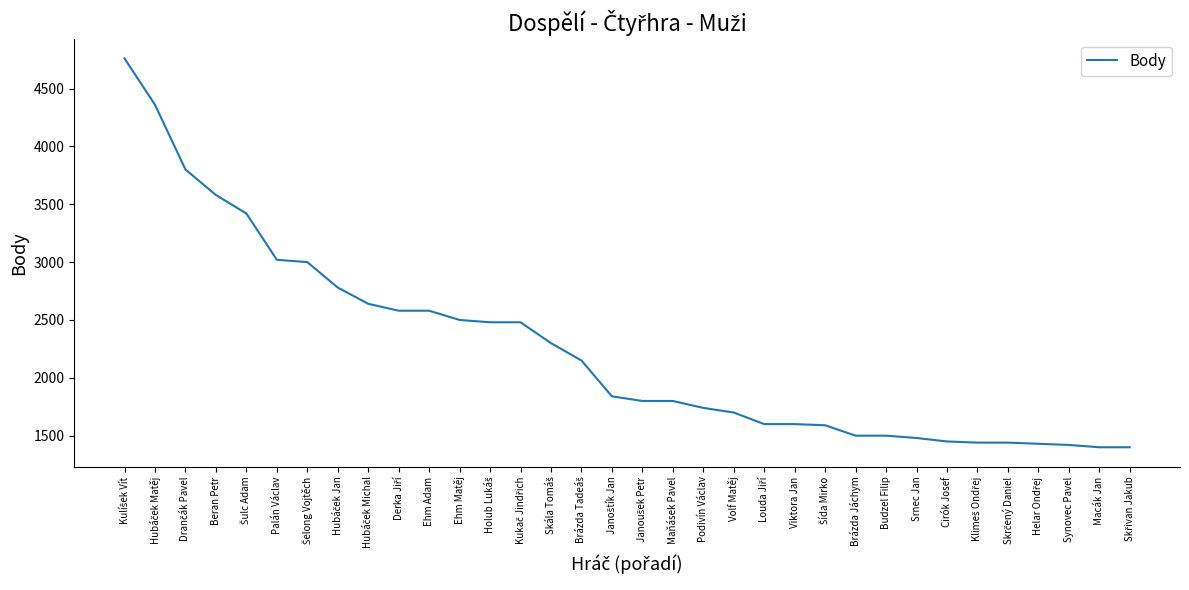

What is the difference between the maximum and minimum values?

3360